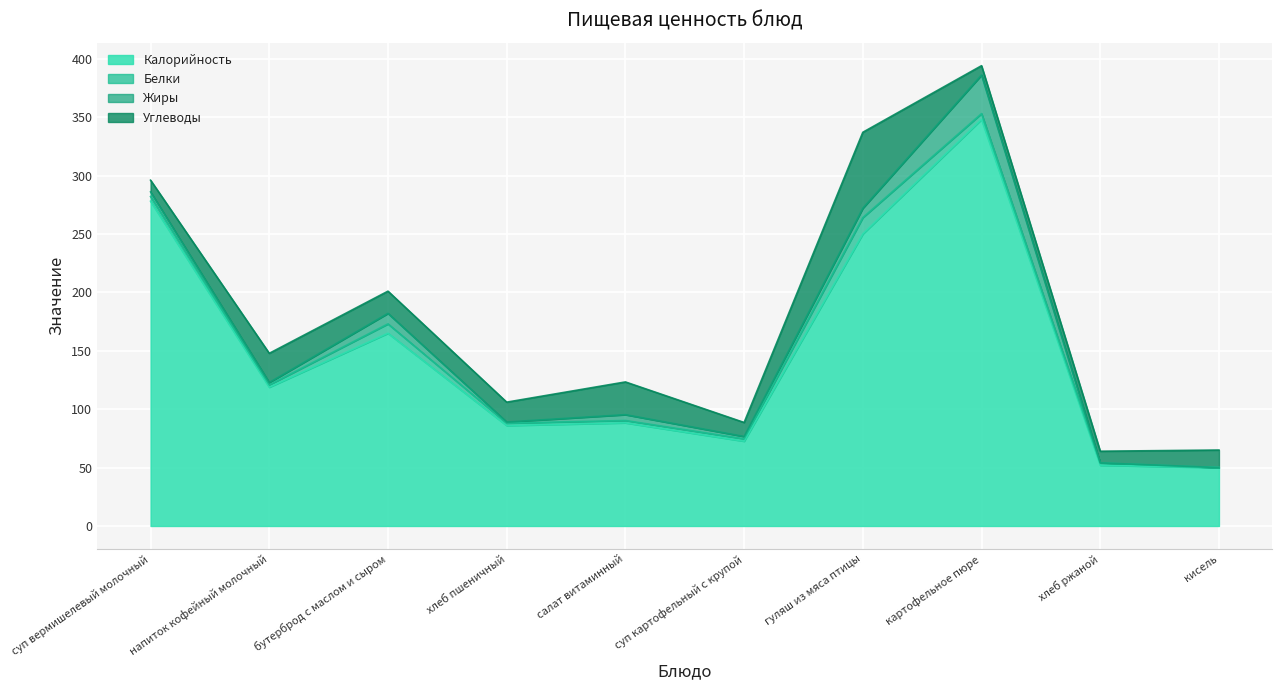

What position from the right is картофельное пюре?

3